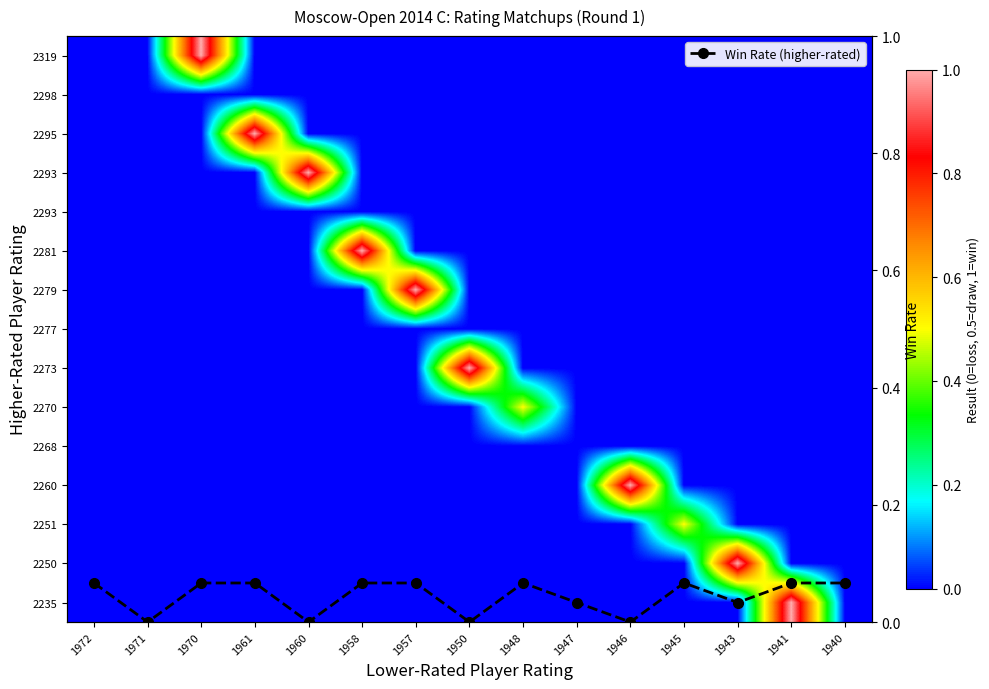

True or false: Win Rate (higher-rated) has more than 1 interior local peaks.

True